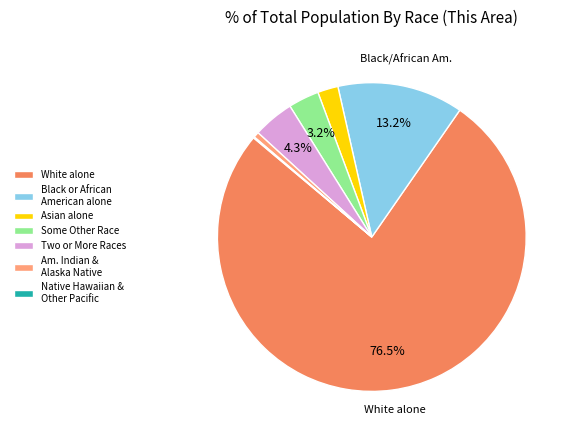

What portion of the pie excludes White alone?

23.5%